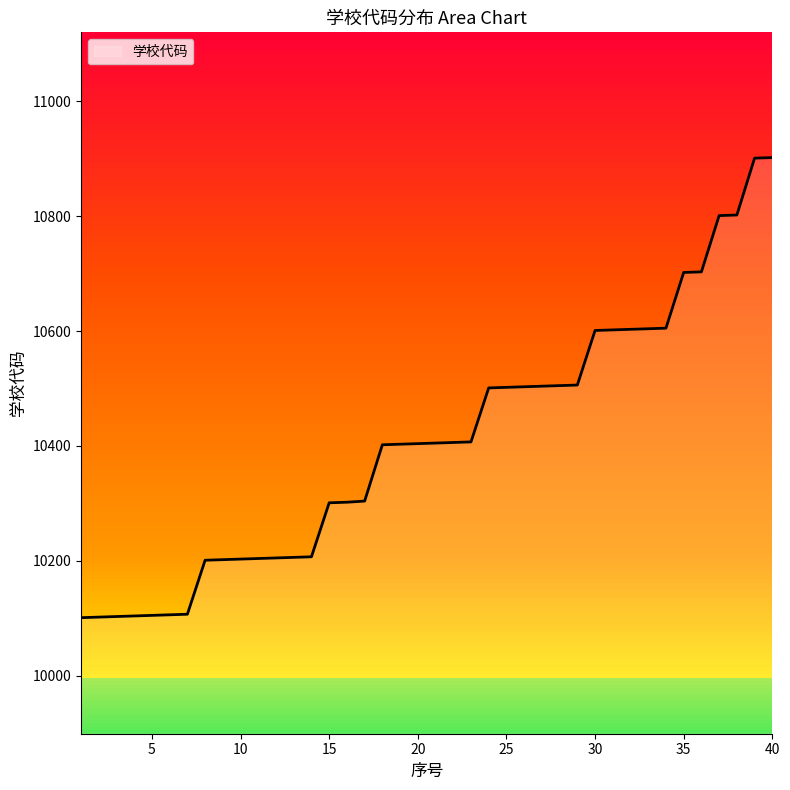

Reading left to right, list all the values displayed in this chart.

10101	10102	10103	10104	10105	10106	10107	10201	10202	10203	10204	10205	10206	10207	10301	10302	10304	10402	10403	10404	10405	10406	10407	10501	10502	10503	10504	10505	10506	10601	10602	10603	10604	10605	10702	10703	10801	10802	10901	10902